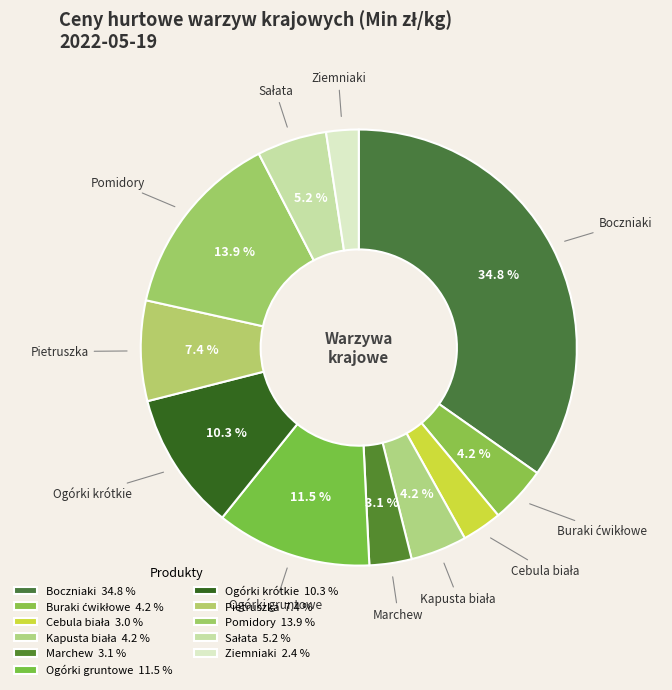

Approximately how many times larger is the value at Ogórki gruntowe compared to Ogórki krótkie?

1.1